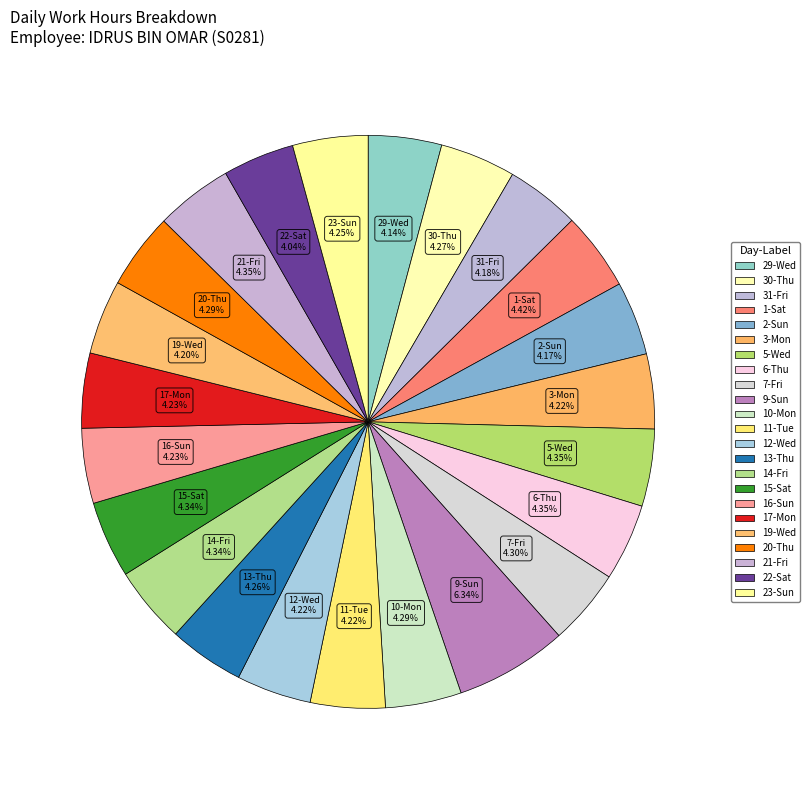

What portion of the pie excludes 23-Sun?

95.8%